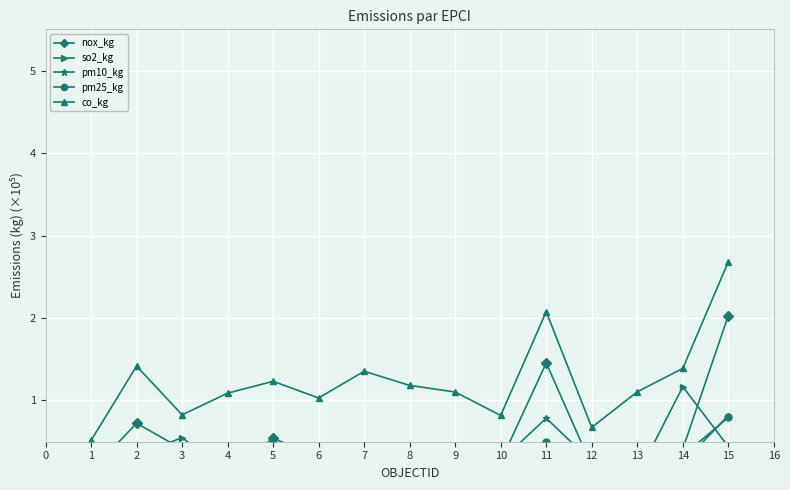

What is the maximum value for co_kg?

2.7